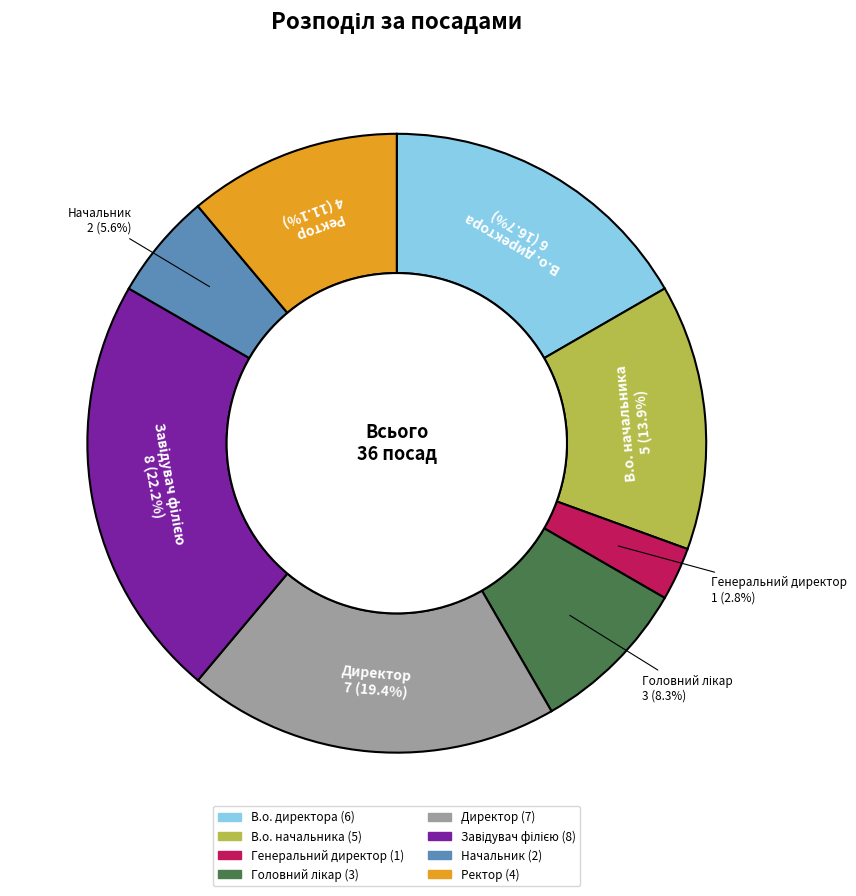

The В.о. директора slice represents 17% of the pie. True or false?

True